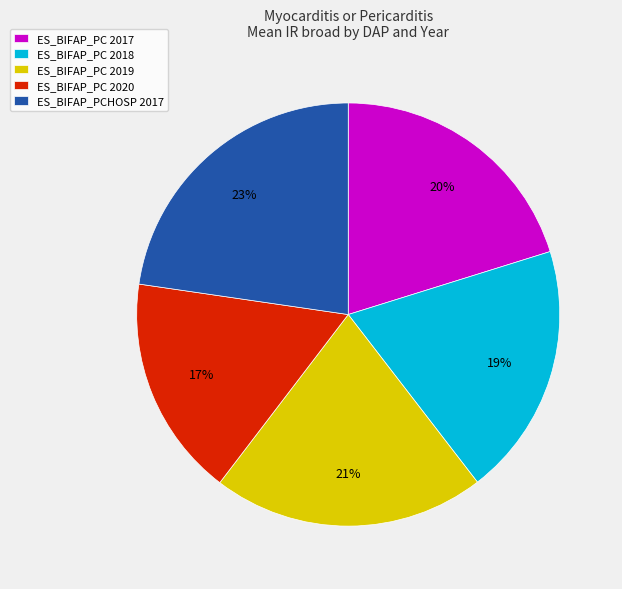

Is it true that ES_BIFAP_PC 2020 is 17% of the pie?

True